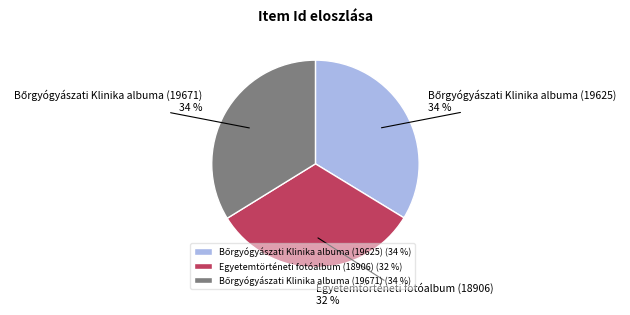

True or false: Egyetemtörténeti fotóalbum (18906) accounts for 47% of the total.

False